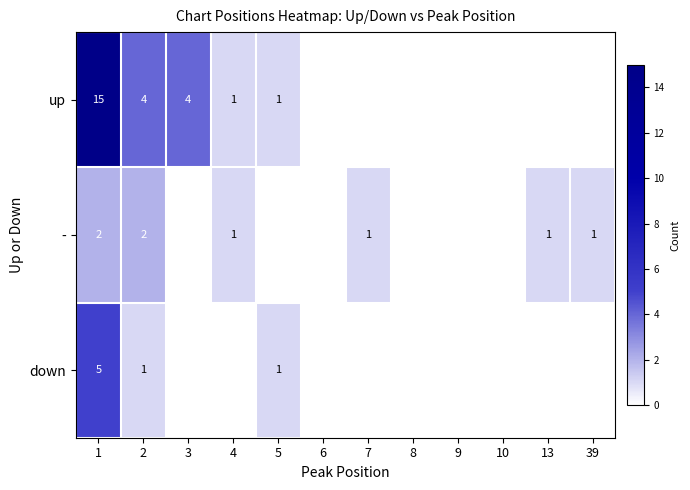

At how many categories does at least one series exceed 12?

1